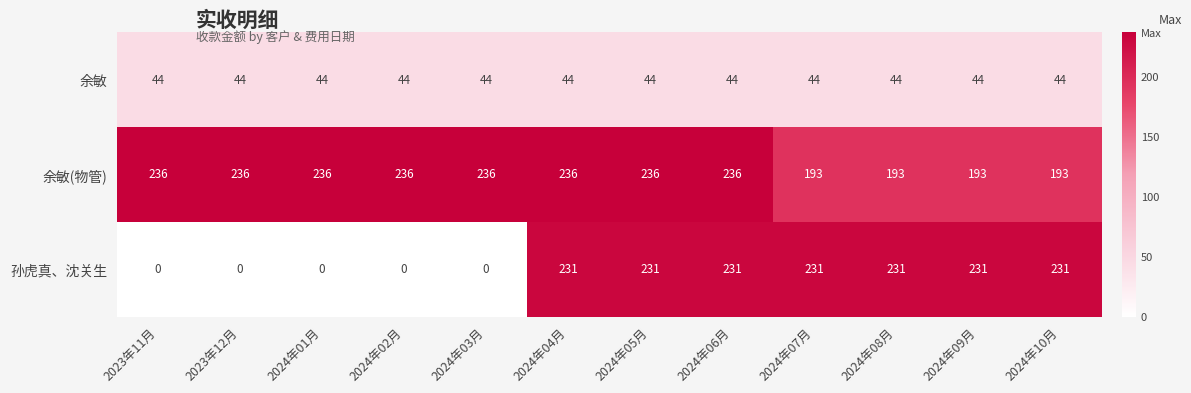

Is it true that 余敏 equals 72 at 2024年08月?

False